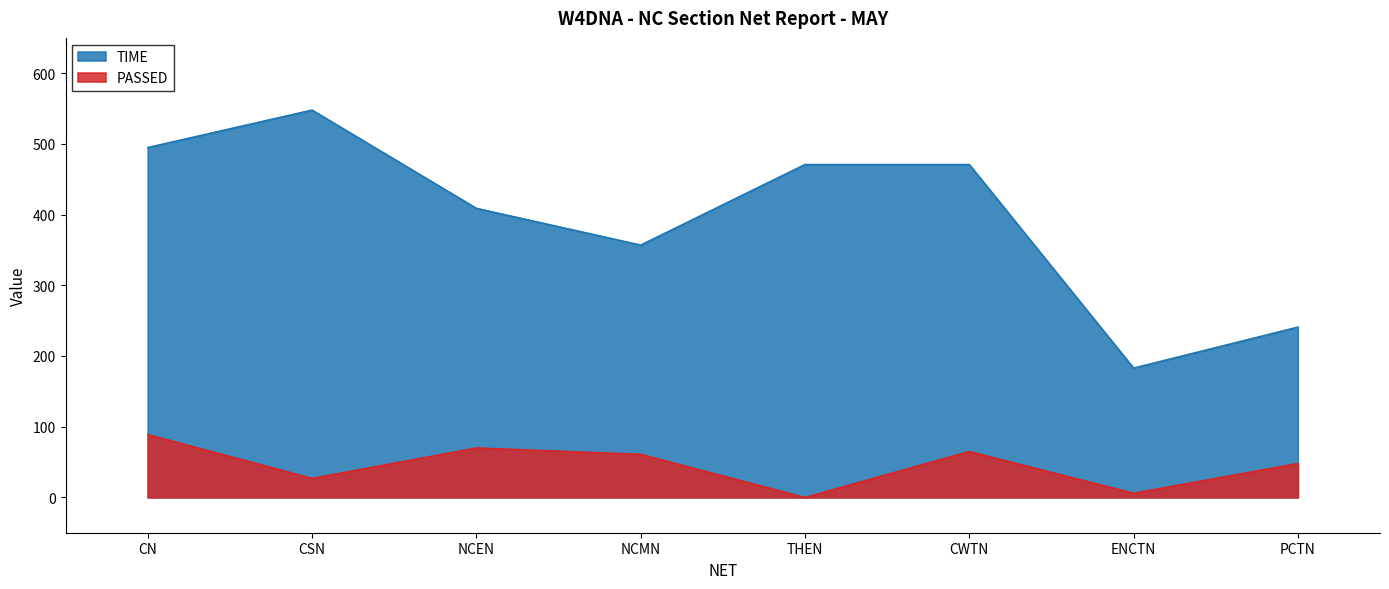

At which category does the chart reach its peak across all series?

CSN